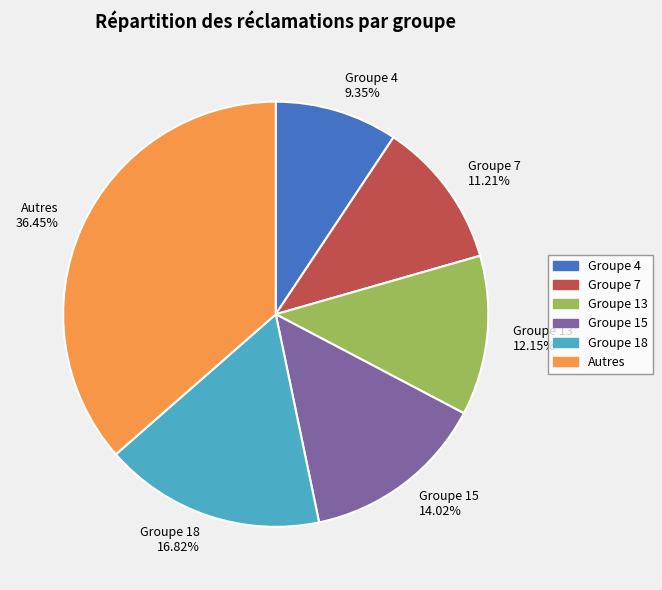

What percentage do Autres and Groupe 18 together represent?

53.3%